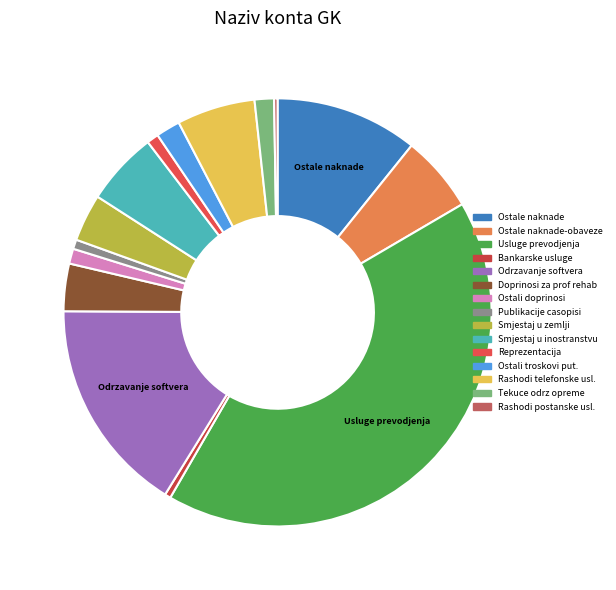

To the nearest percent, what is the average slice percentage?

7%